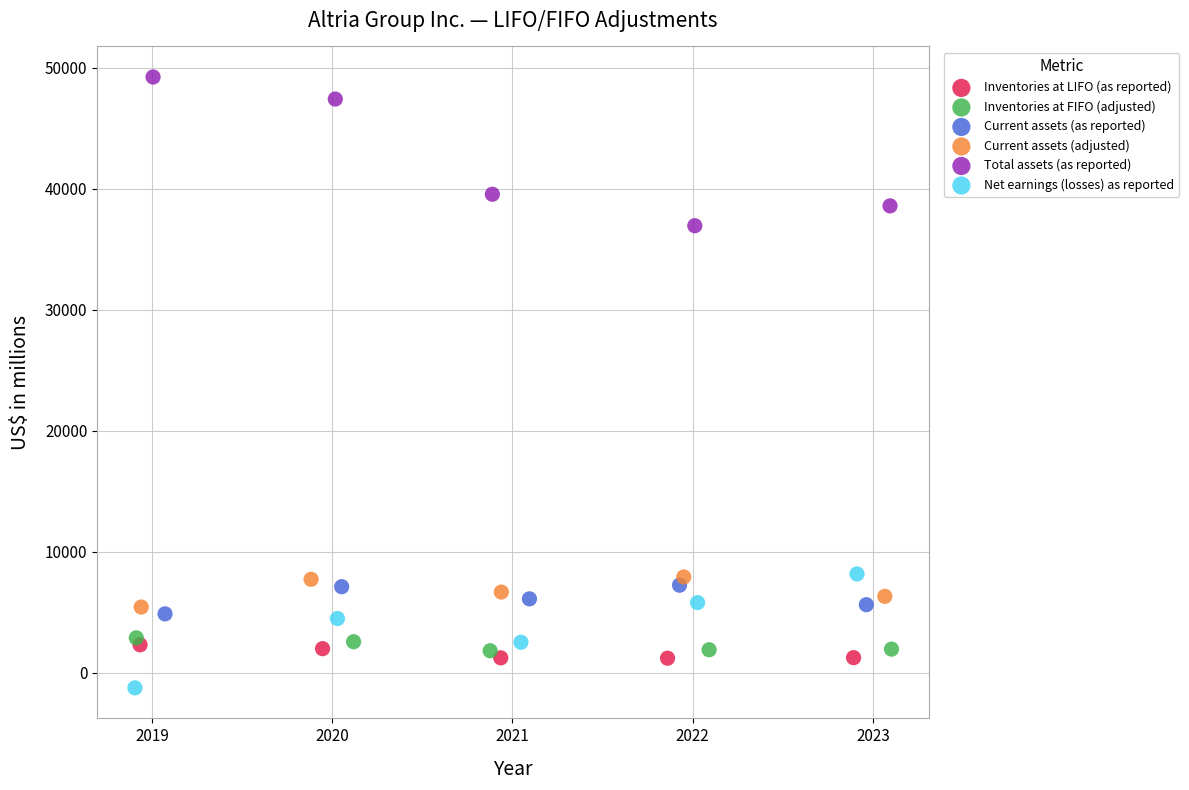

Which series contains the lowest Y value?

Net earnings (losses) as reported